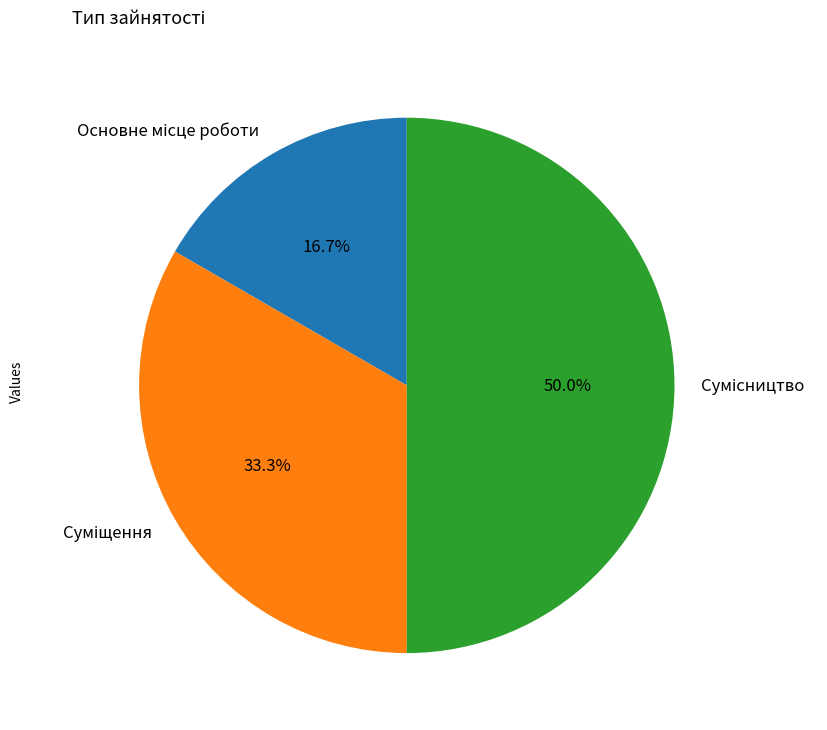

To the nearest percent, what portion does Суміщення represent?

33%